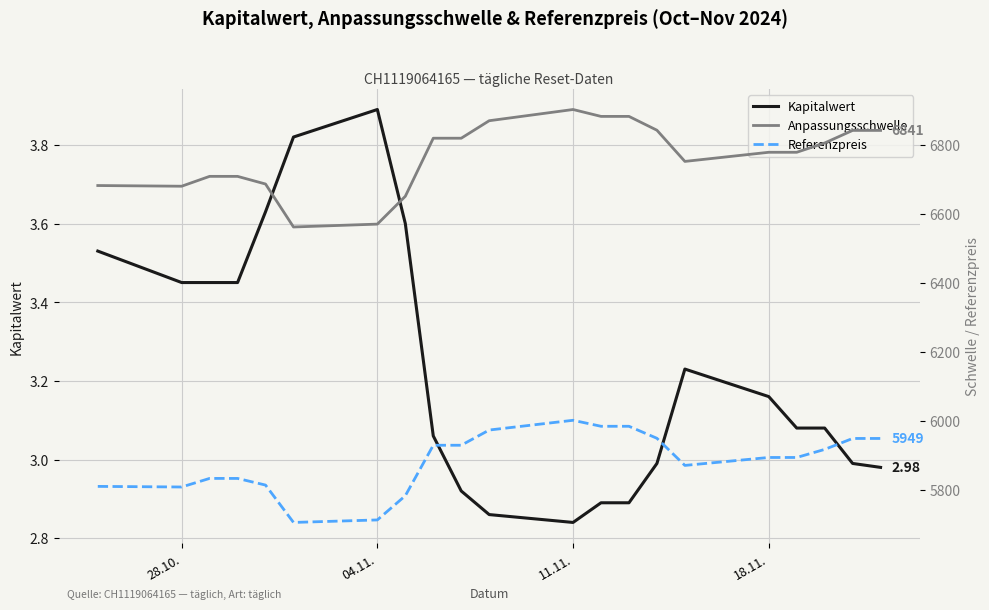

Does the chart display data point markers on the line(s)?

No